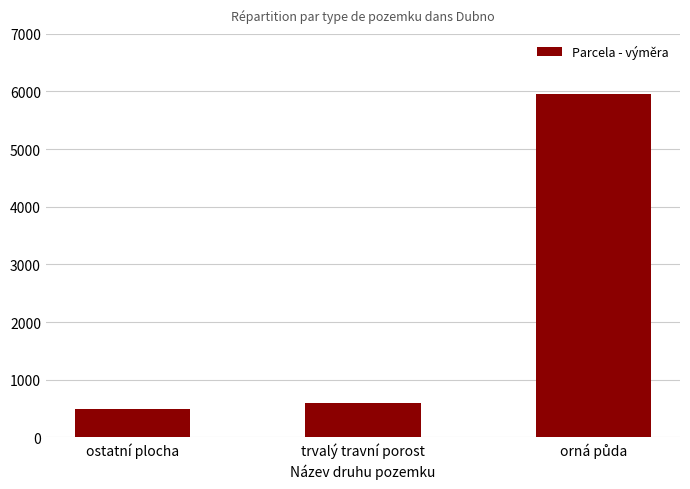

What is the label of the 2nd bar from the right?

trvalý travní porost